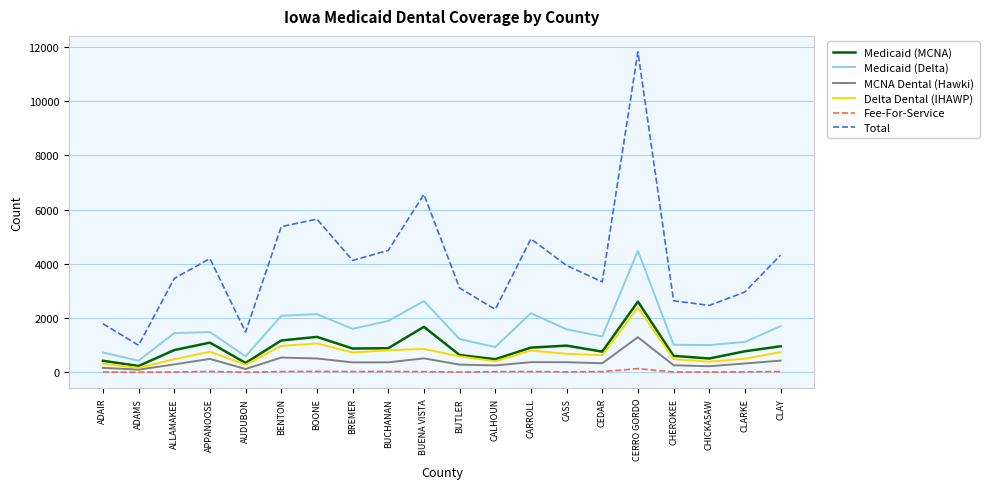

Which series has the largest total across all categories?

Total